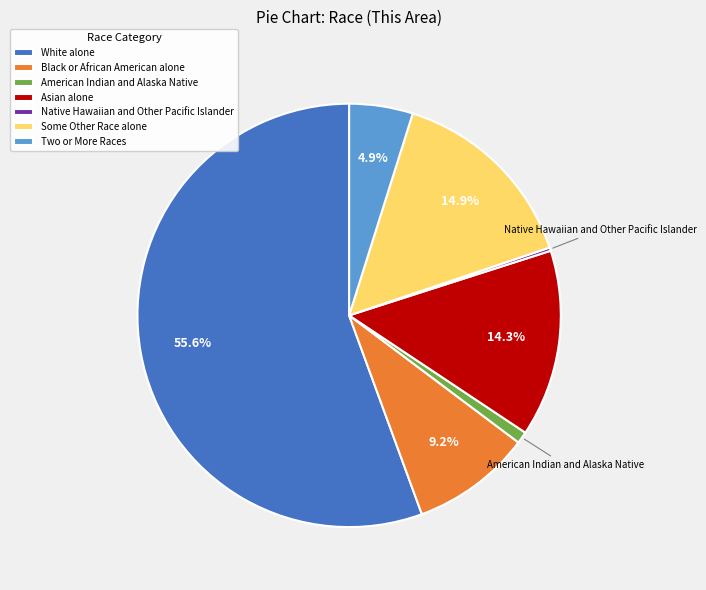

Which category has the biggest portion of the pie?

White alone